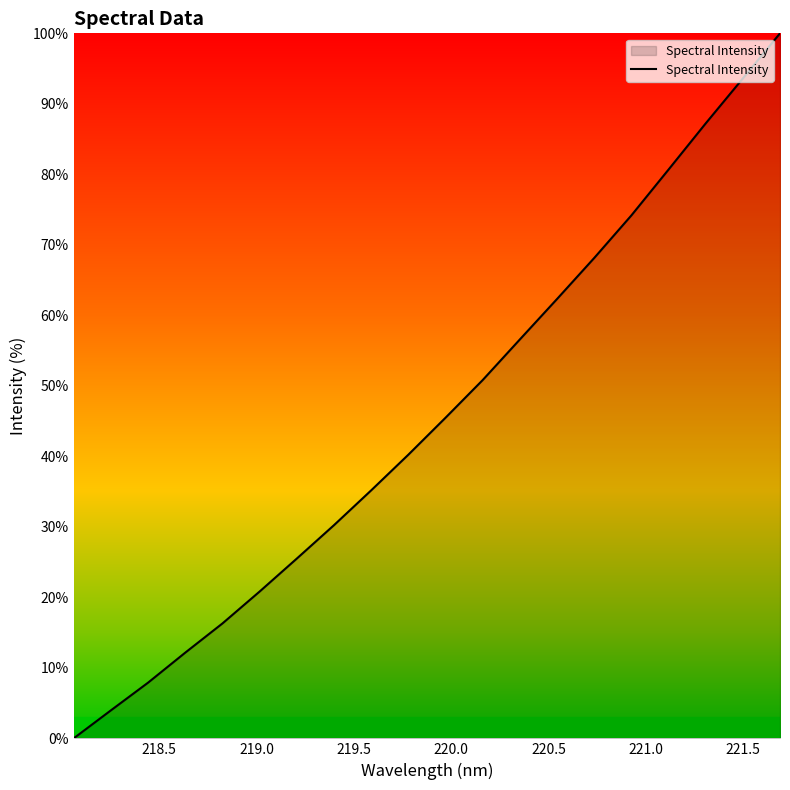

What is the maximum value shown in the chart?

100.0